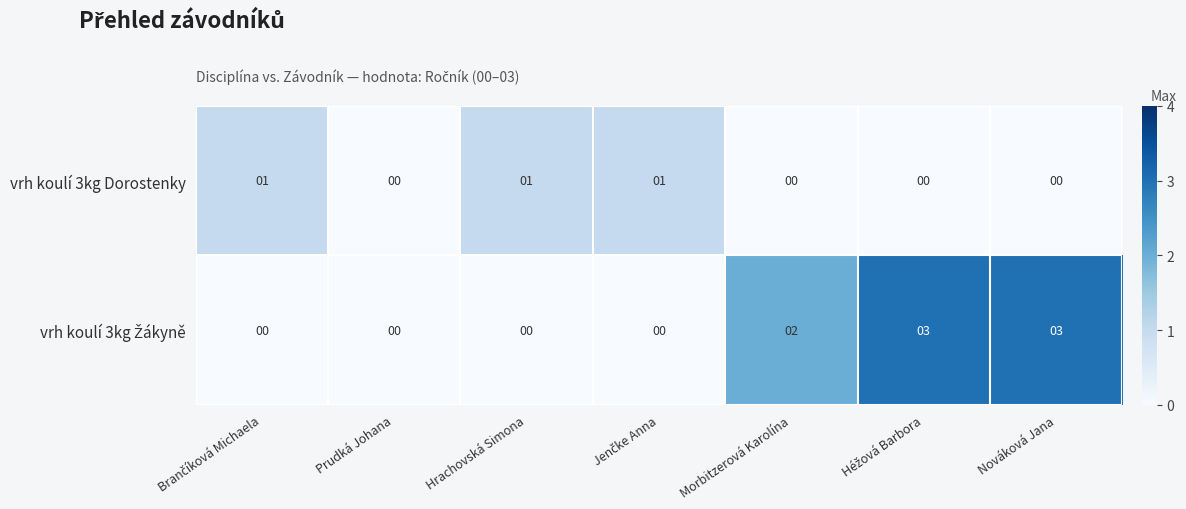

Count the vrh koulí 3kg Dorostenky values in the range 0 to 1.

7